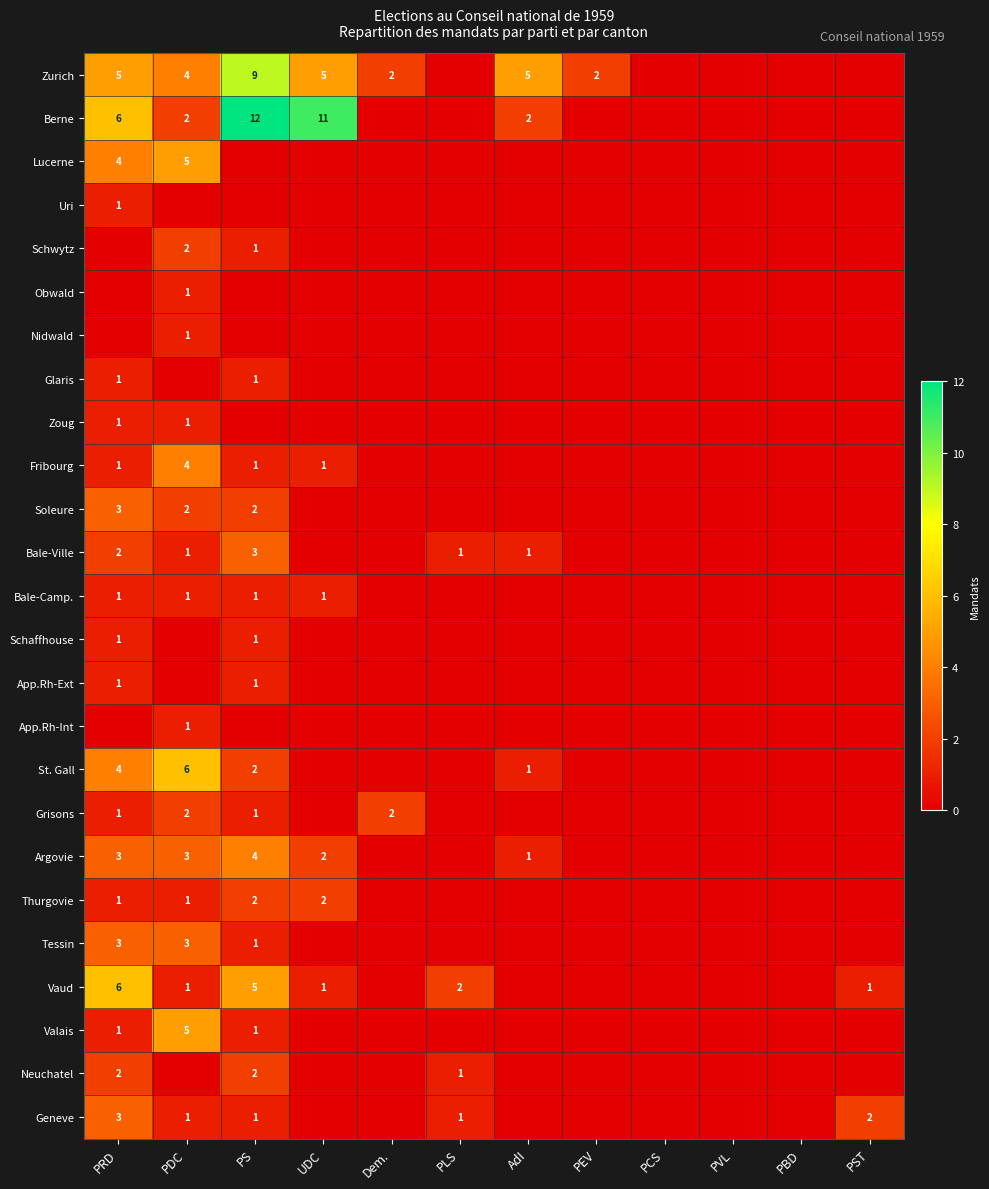

The Valais series shows 1 at PS. True or false?

True